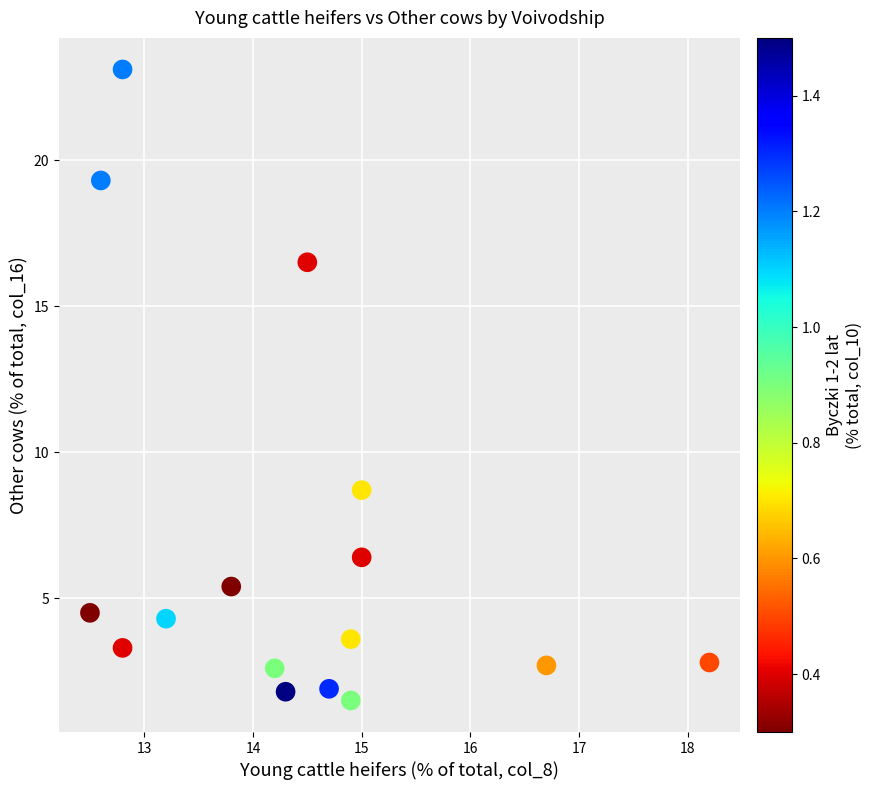

What is the range of X values (max minus min)?

5.7